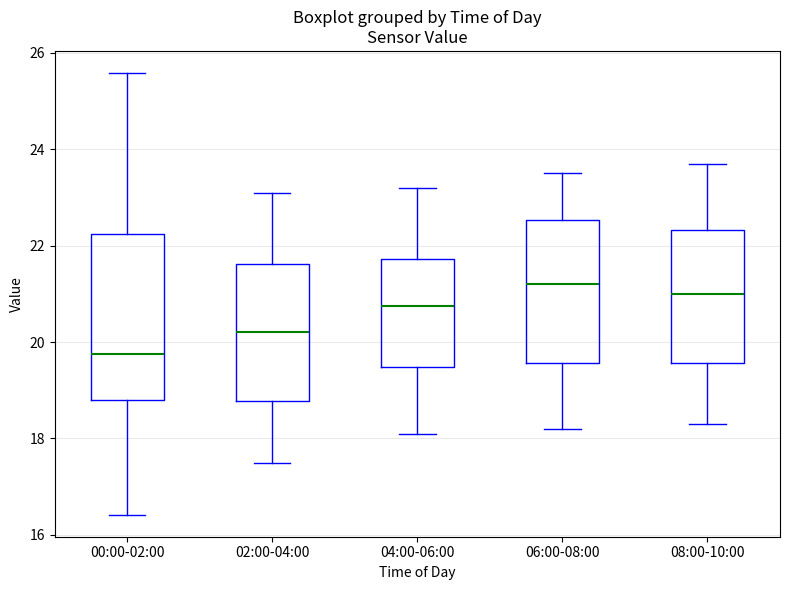

Reading left to right, read every box against the y-axis: the position of its median line, the range the box covers, and the ends of its whiskers. The values are not printed on the chart, so give them approximately, as read against the axis.

00:00-02:00: median 19.8, box 18.8 to 22.2, whiskers 16.4 to 25.6
02:00-04:00: median 20.2, box 18.8 to 21.6, whiskers 17.6 to 23.2
04:00-06:00: median 20.8, box 19.4 to 21.8, whiskers 18.2 to 23.2
06:00-08:00: median 21.2, box 19.6 to 22.6, whiskers 18.2 to 23.6
08:00-10:00: median 21.0, box 19.6 to 22.4, whiskers 18.4 to 23.8